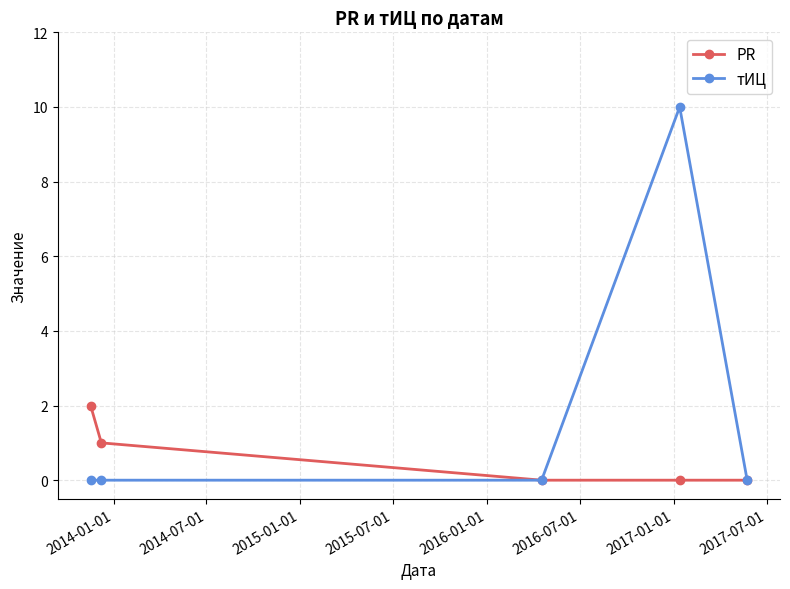

True or false: тИЦ has more than 2 points higher than both neighbors.

False